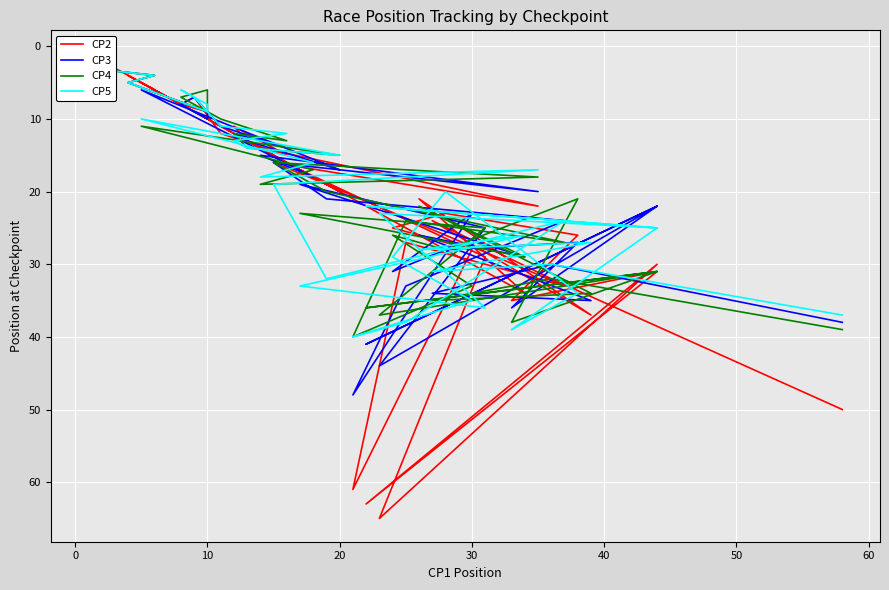

What is the average value of the CP3 series?

21